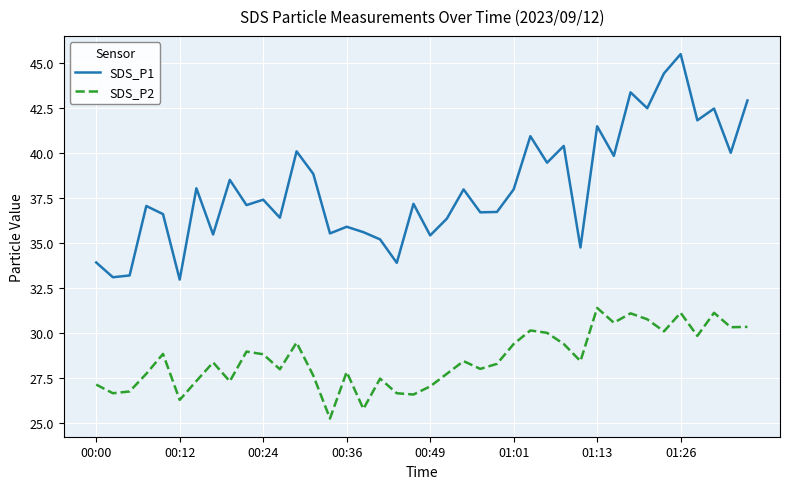

What are all the series names shown in the legend?

SDS_P1, SDS_P2